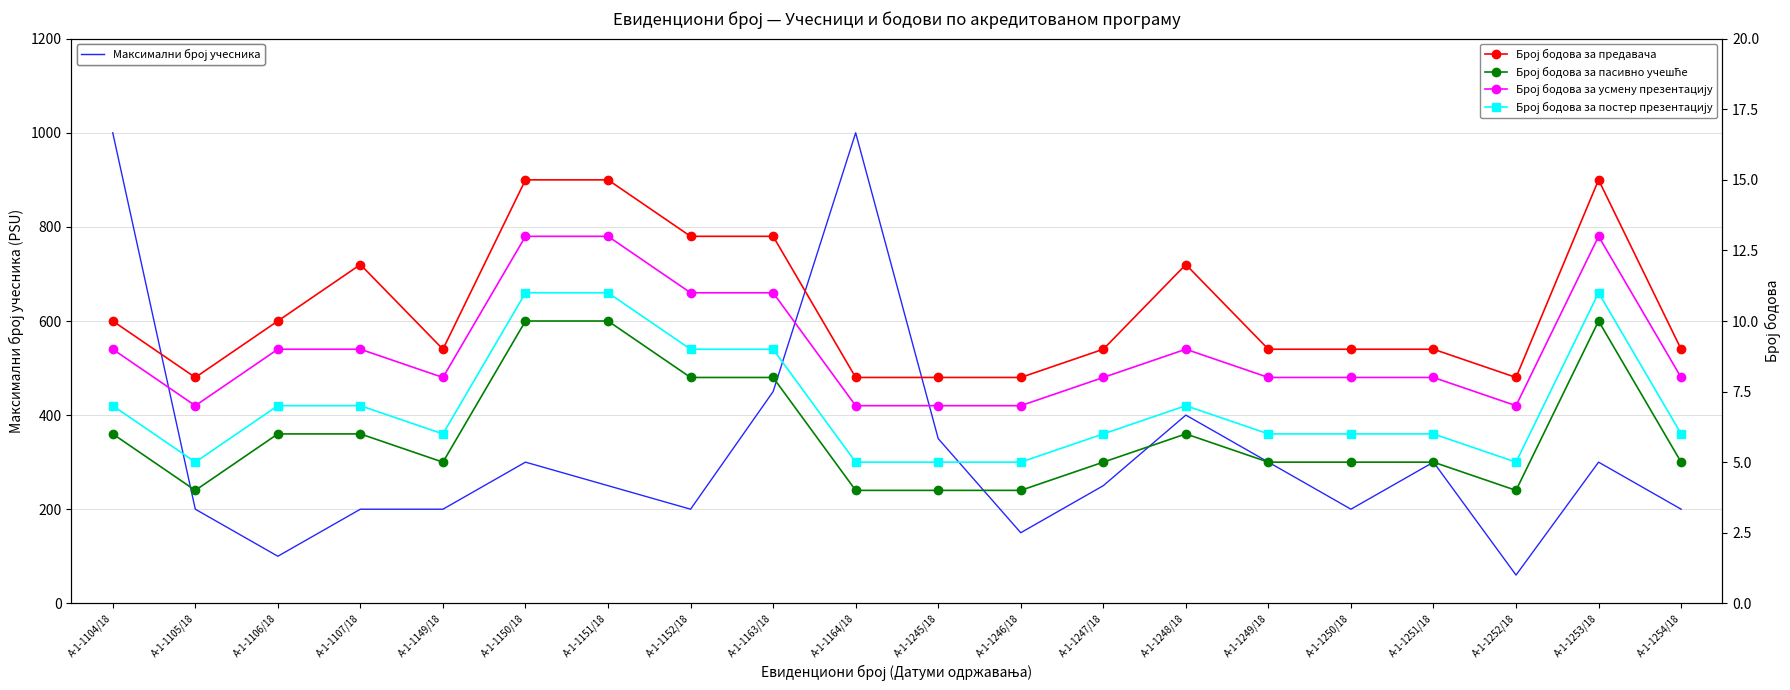

Reading left to right, list all the values displayed in this chart.

Максимални број учесника: А-1-1104/18=1000	А-1-1105/18=200	А-1-1106/18=100	А-1-1107/18=200	А-1-1149/18=200	А-1-1150/18=300	А-1-1151/18=250	А-1-1152/18=200	А-1-1163/18=450	А-1-1164/18=1000	А-1-1245/18=350	А-1-1246/18=150	А-1-1247/18=250	А-1-1248/18=400	А-1-1249/18=300	А-1-1250/18=200	А-1-1251/18=300	А-1-1252/18=60	А-1-1253/18=300	А-1-1254/18=200
Број бодова за предавача: А-1-1104/18=10	А-1-1105/18=8	А-1-1106/18=10	А-1-1107/18=12	А-1-1149/18=9	А-1-1150/18=15	А-1-1151/18=15	А-1-1152/18=13	А-1-1163/18=13	А-1-1164/18=8	А-1-1245/18=8	А-1-1246/18=8	А-1-1247/18=9	А-1-1248/18=12	А-1-1249/18=9	А-1-1250/18=9	А-1-1251/18=9	А-1-1252/18=8	А-1-1253/18=15	А-1-1254/18=9
Број бодова за пасивно учешће: А-1-1104/18=6	А-1-1105/18=4	А-1-1106/18=6	А-1-1107/18=6	А-1-1149/18=5	А-1-1150/18=10	А-1-1151/18=10	А-1-1152/18=8	А-1-1163/18=8	А-1-1164/18=4	А-1-1245/18=4	А-1-1246/18=4	А-1-1247/18=5	А-1-1248/18=6	А-1-1249/18=5	А-1-1250/18=5	А-1-1251/18=5	А-1-1252/18=4	А-1-1253/18=10	А-1-1254/18=5
Број бодова за усмену презентацију: А-1-1104/18=9	А-1-1105/18=7	А-1-1106/18=9	А-1-1107/18=9	А-1-1149/18=8	А-1-1150/18=13	А-1-1151/18=13	А-1-1152/18=11	А-1-1163/18=11	А-1-1164/18=7	А-1-1245/18=7	А-1-1246/18=7	А-1-1247/18=8	А-1-1248/18=9	А-1-1249/18=8	А-1-1250/18=8	А-1-1251/18=8	А-1-1252/18=7	А-1-1253/18=13	А-1-1254/18=8
Број бодова за постер презентацију: А-1-1104/18=7	А-1-1105/18=5	А-1-1106/18=7	А-1-1107/18=7	А-1-1149/18=6	А-1-1150/18=11	А-1-1151/18=11	А-1-1152/18=9	А-1-1163/18=9	А-1-1164/18=5	А-1-1245/18=5	А-1-1246/18=5	А-1-1247/18=6	А-1-1248/18=7	А-1-1249/18=6	А-1-1250/18=6	А-1-1251/18=6	А-1-1252/18=5	А-1-1253/18=11	А-1-1254/18=6